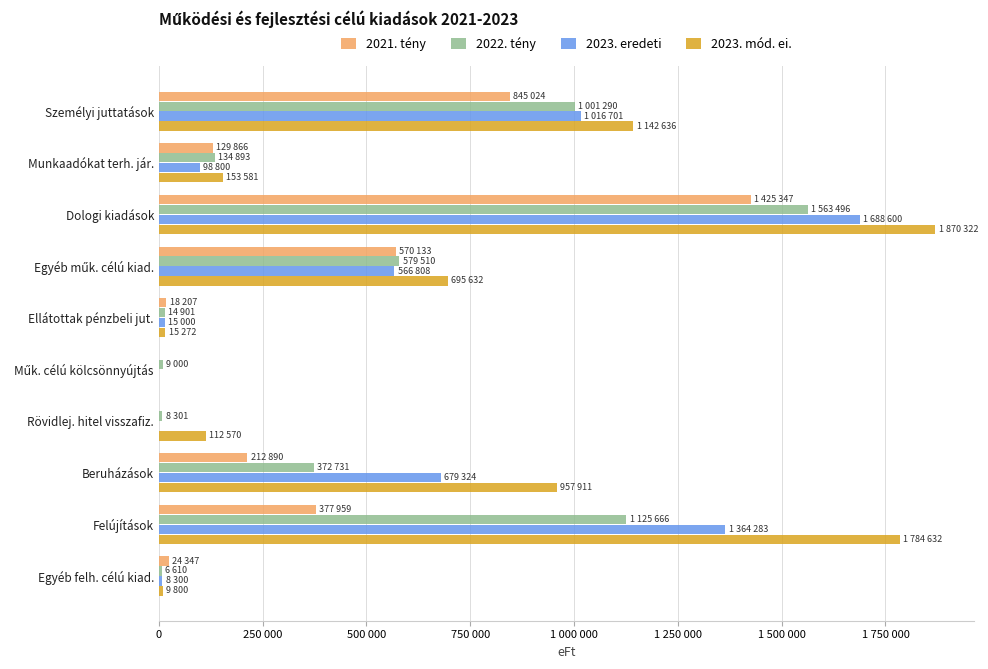

Reading left to right, transcribe all the data shown in this chart.

2021. tény: 845024	129866	1425347	570133	18207	0	0	212890	377959	24347
2022. tény: 1001290	134893	1563496	579510	14901	9000	8301	372731	1125666	6610
2023. eredeti: 1016701	98800	1688600	566808	15000	0	0	679324	1364283	8300
2023. mód. ei.: 1142636	153581	1870322	695632	15272	0	112570	957911	1784632	9800